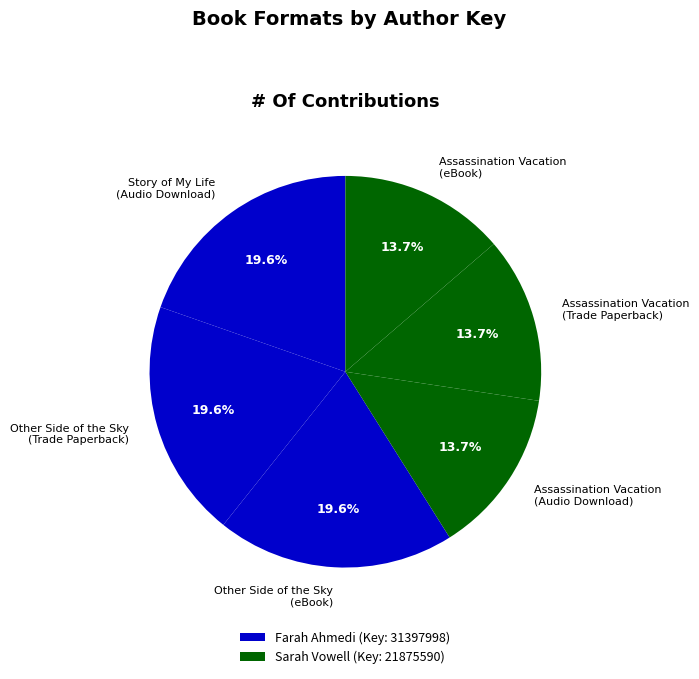

What percentage is the Assassination Vacation (Audio Download) slice, to the nearest percent?

14%